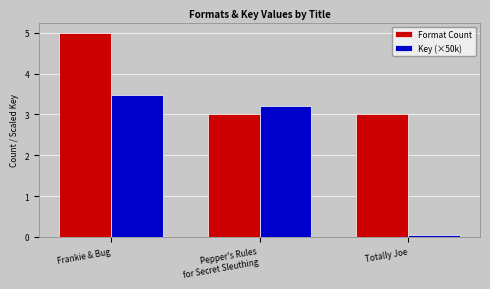

At which category is the sum across all series the highest?

Frankie & Bug